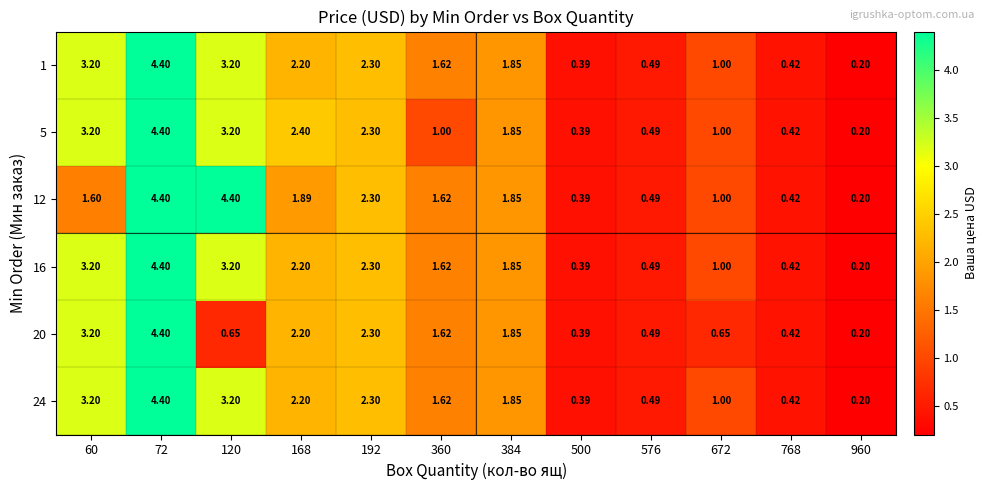

Is the value of 16 at 960 greater than the value of 1 at 576?

No